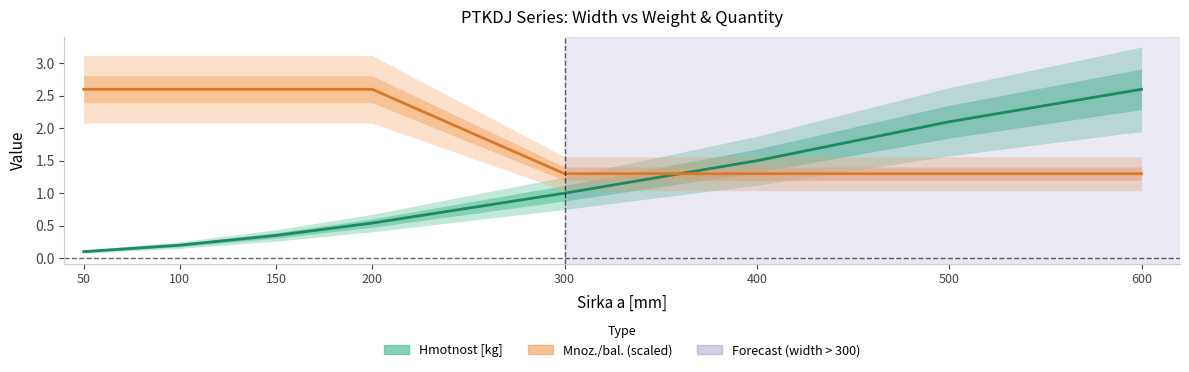

At which label is Mnoz./bal. (scaled) closest to 1?

300